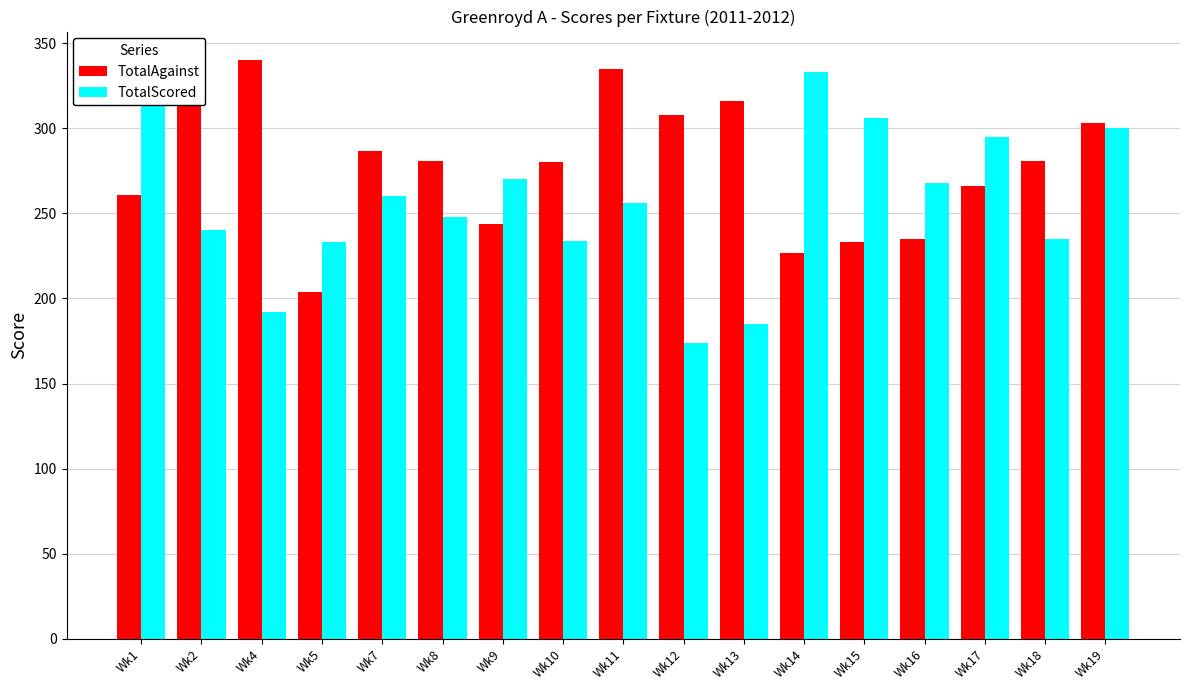

What is the spread (max minus min) of values at Wk8?

33